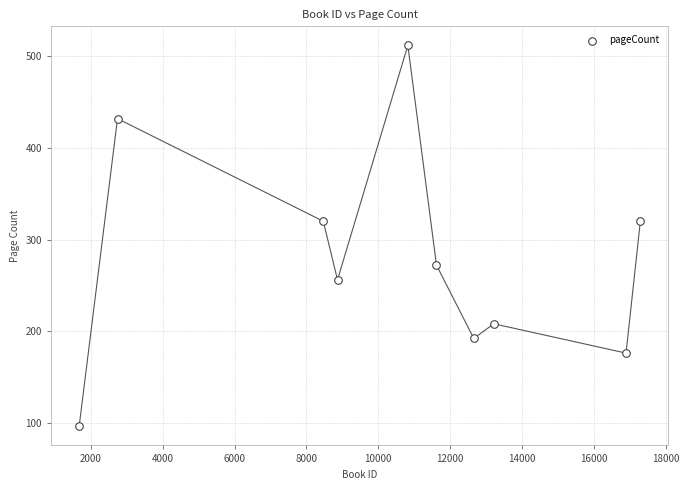

What is the average Y value?

278